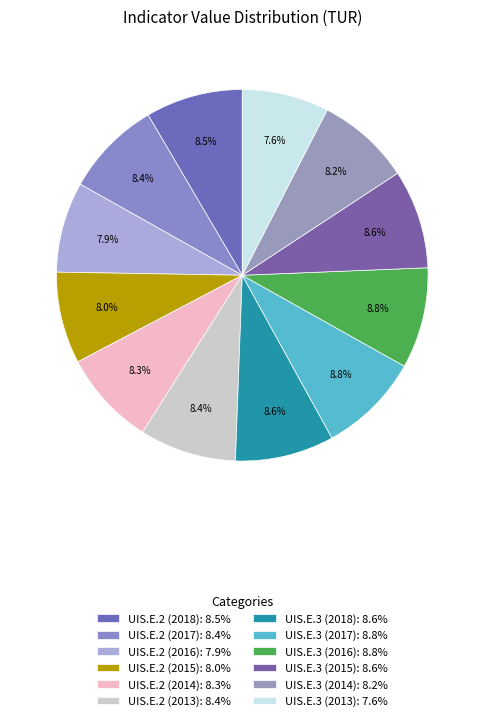

Is there a majority slice in this chart?

No